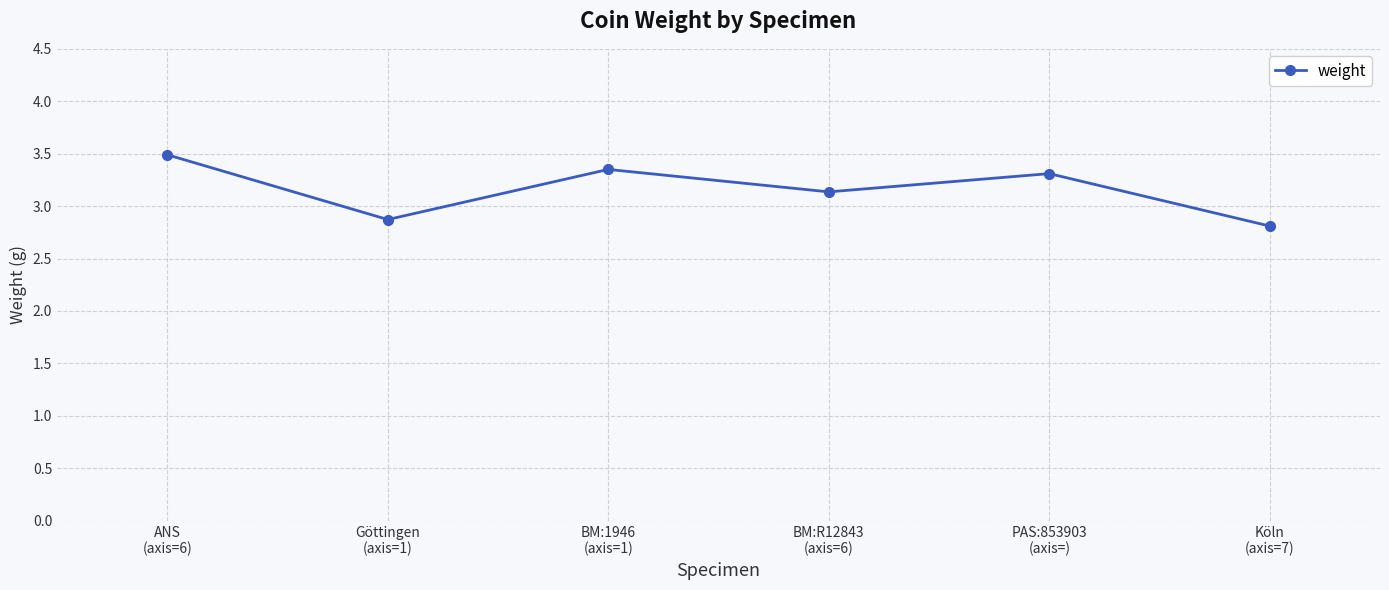

Rank the categories by value from lowest to highest.

Köln
(axis=7), Göttingen
(axis=1), BM:R12843
(axis=6), PAS:853903
(axis=), BM:1946
(axis=1), ANS
(axis=6)